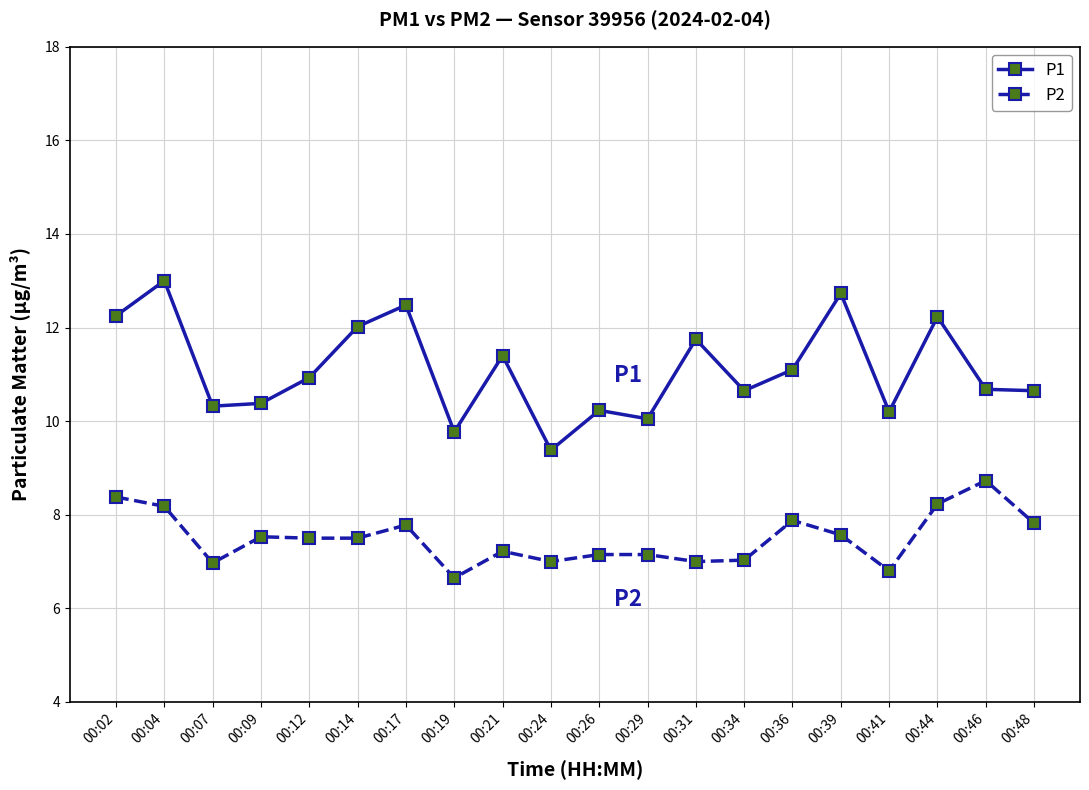

True or false: P1 has more than 0 points higher than both neighbors.

True